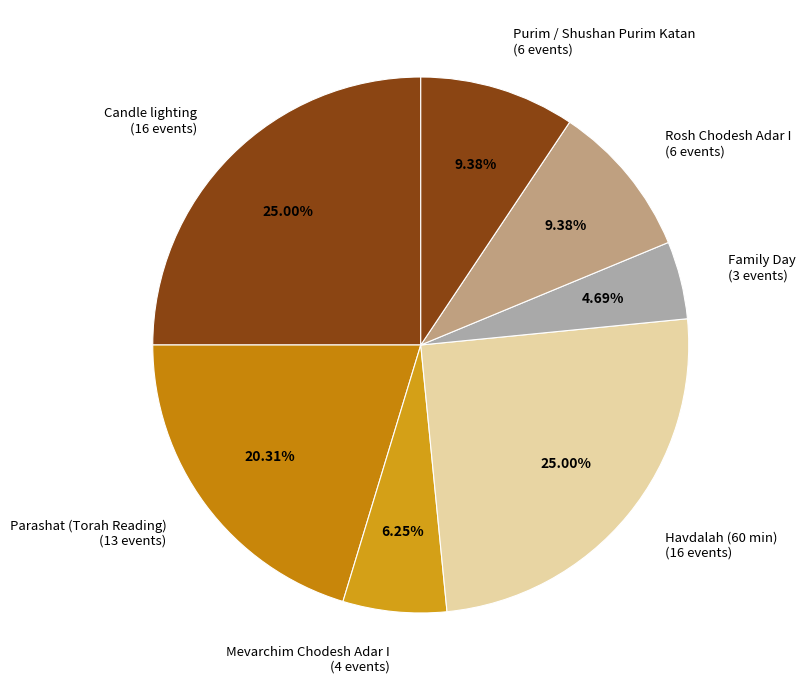

Count the number of slices in the pie.

7